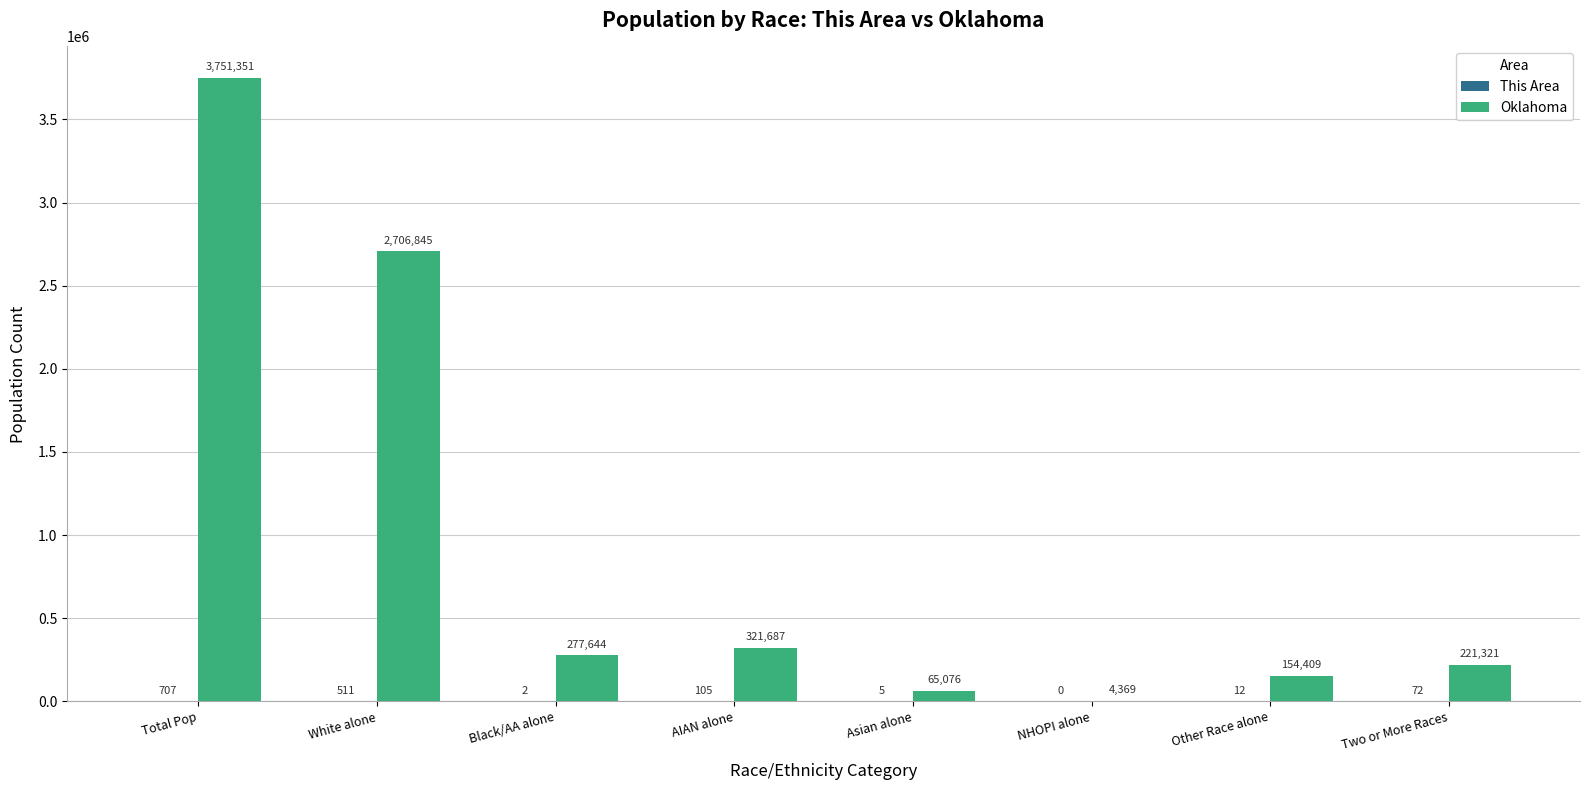

What is the highest value of the Oklahoma series?

3751351